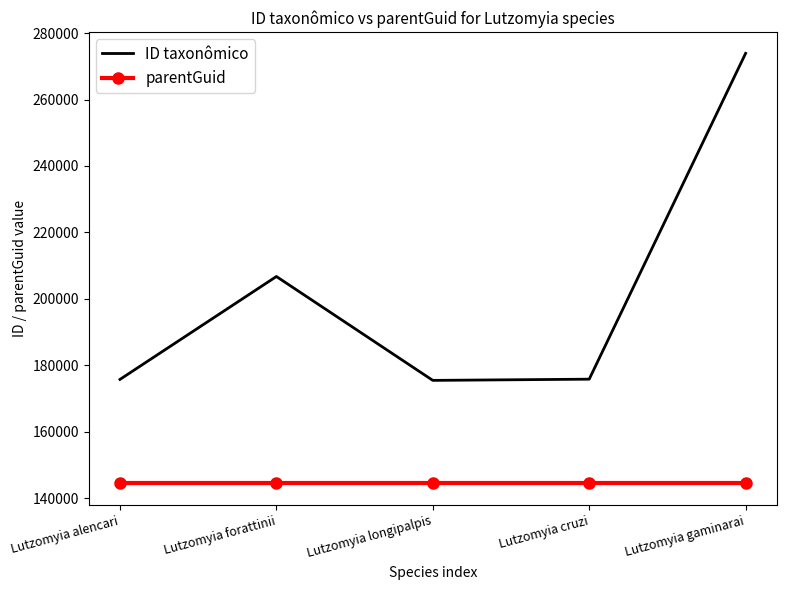

At which label is ID taxonômico closest to 224679?

Lutzomyia forattinii